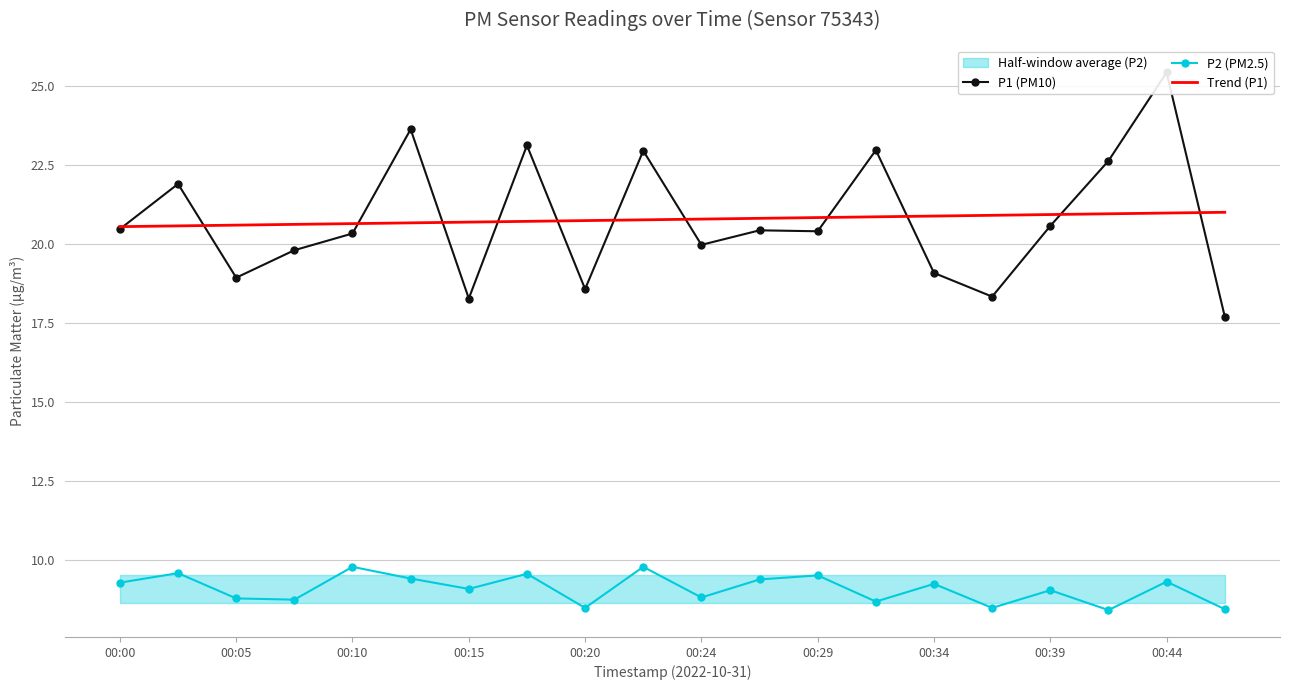

True or false: P2 (PM2.5) and Trend (P1) cross at least once.

False